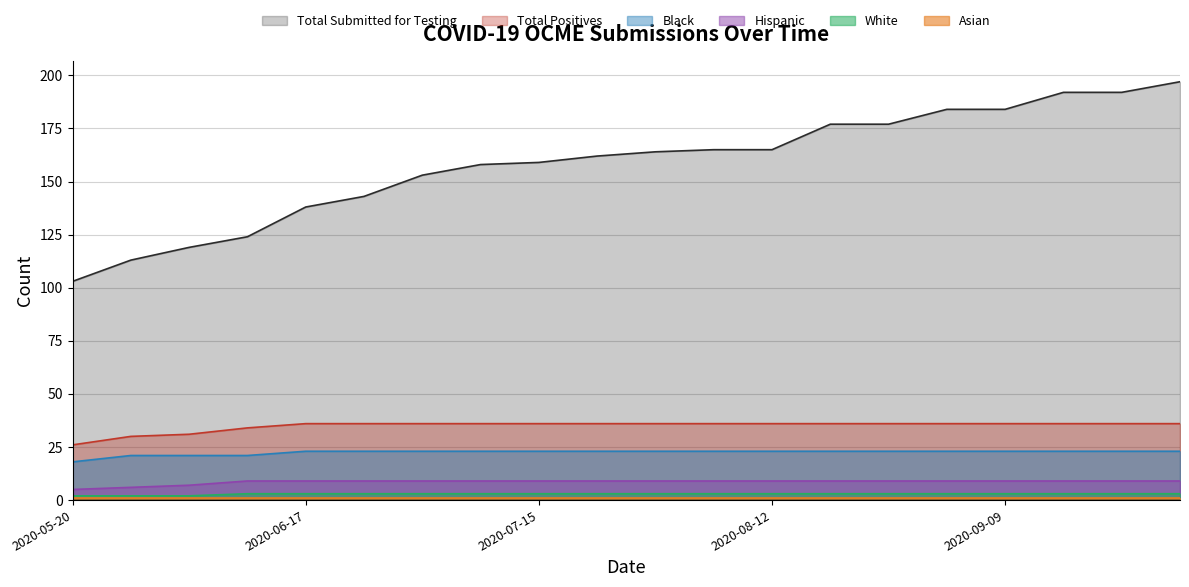

Which series changed the most between 2020-05-20 and 2020-09-23?

Total Submitted for Testing